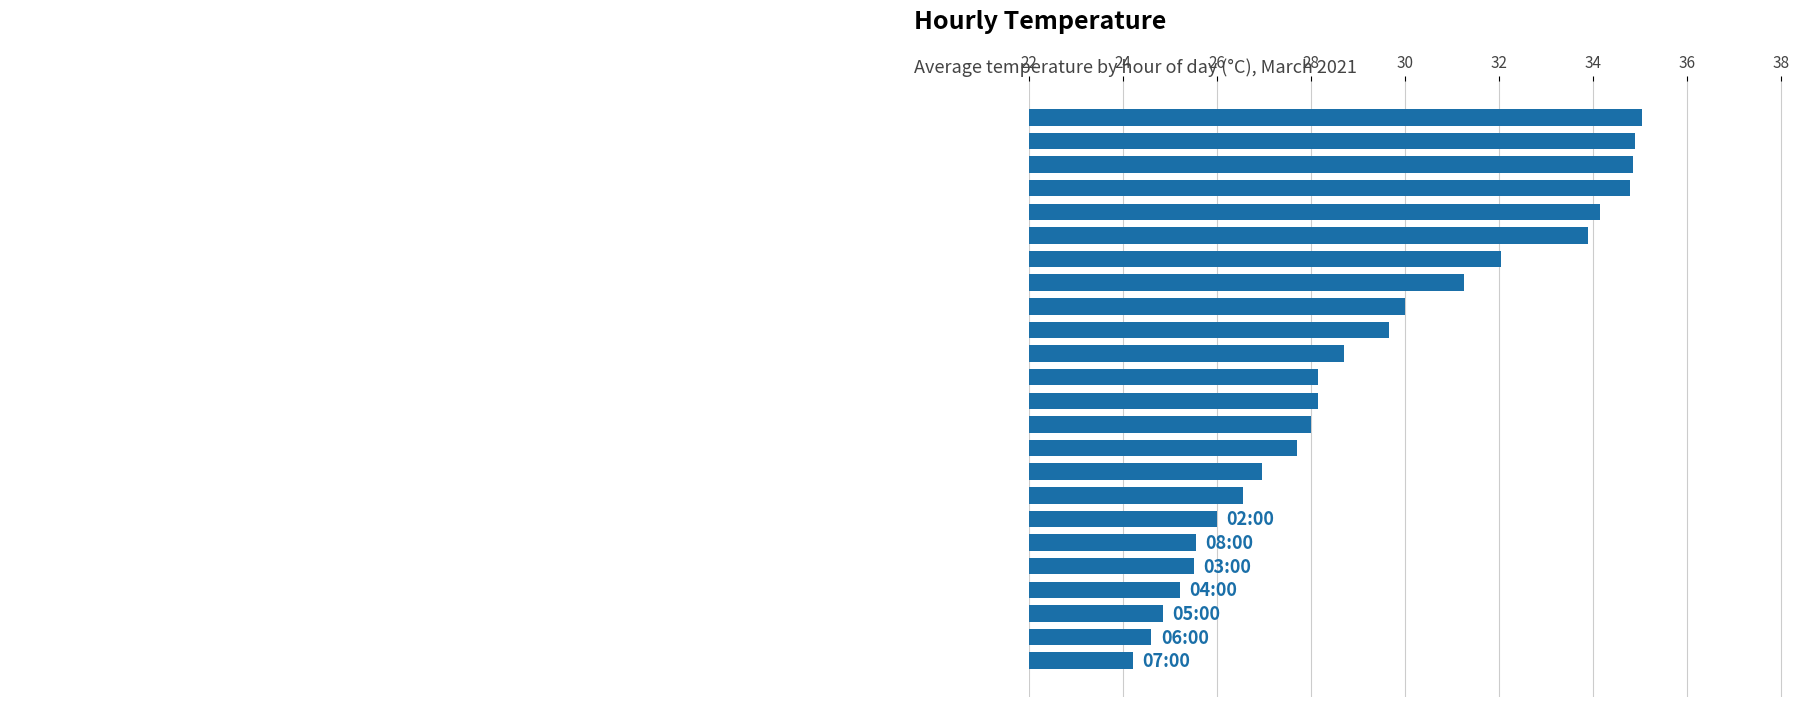

What is the average value?

29.2